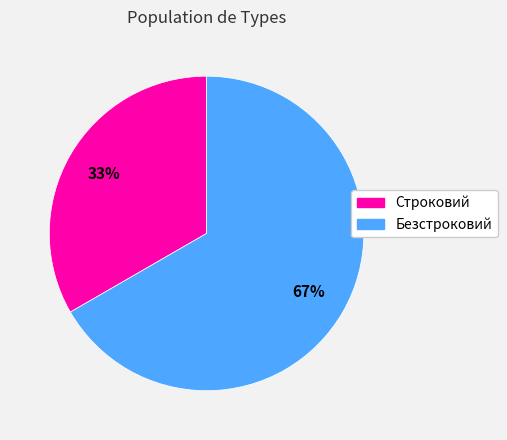

Which category has the smallest portion of the pie?

Строковий